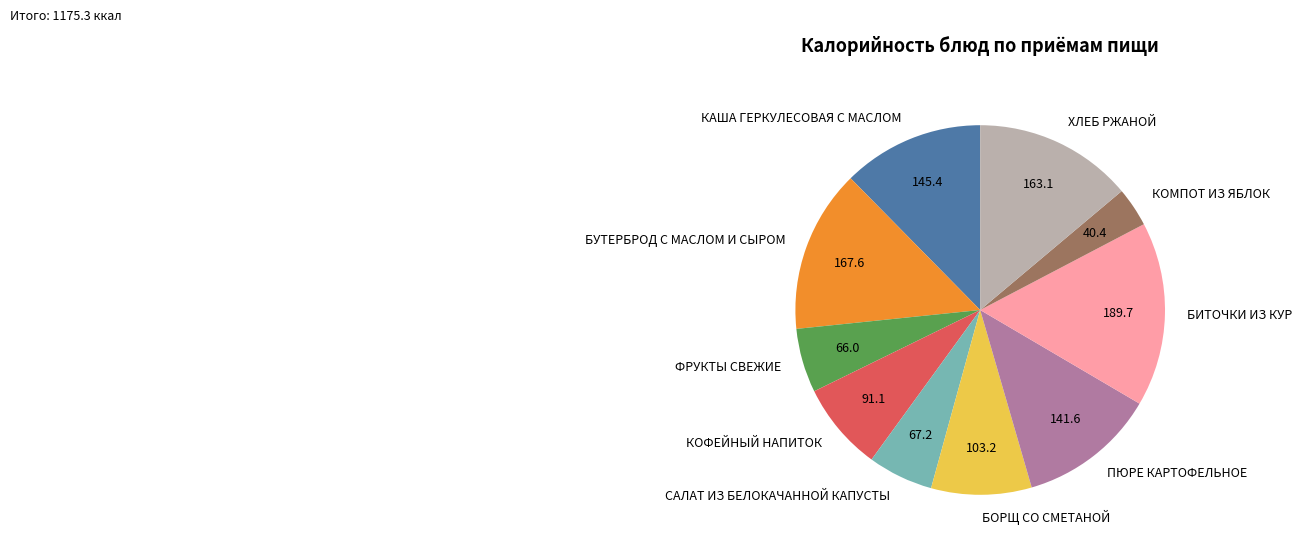

How many segments does this pie chart have?

10